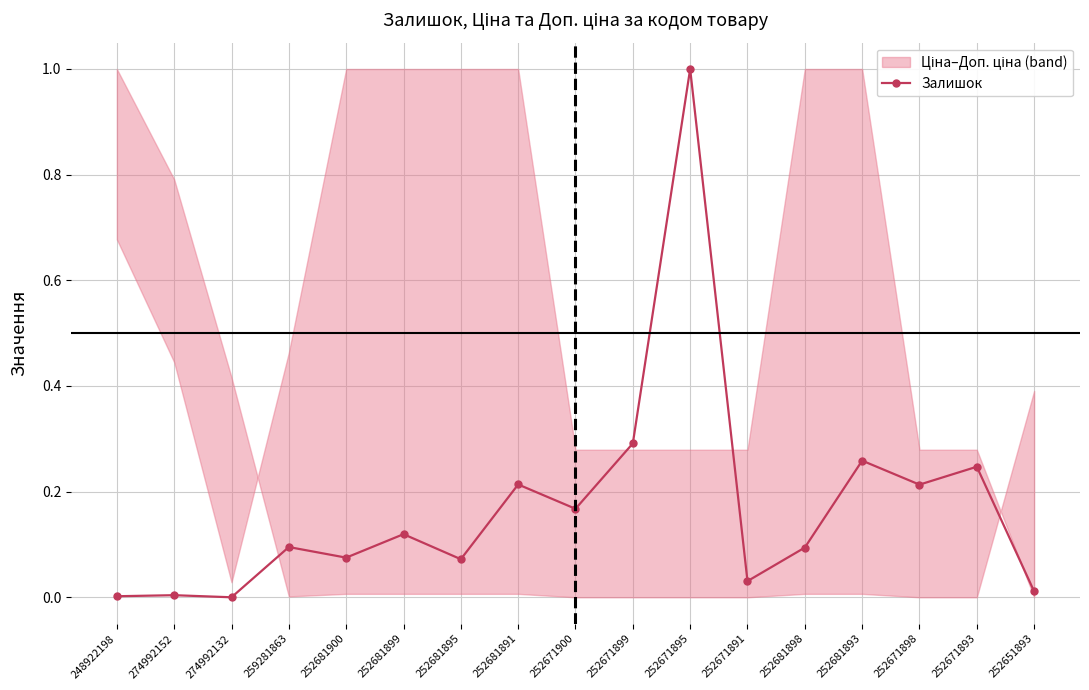

What is the value of the 15th point from the left?

0.2